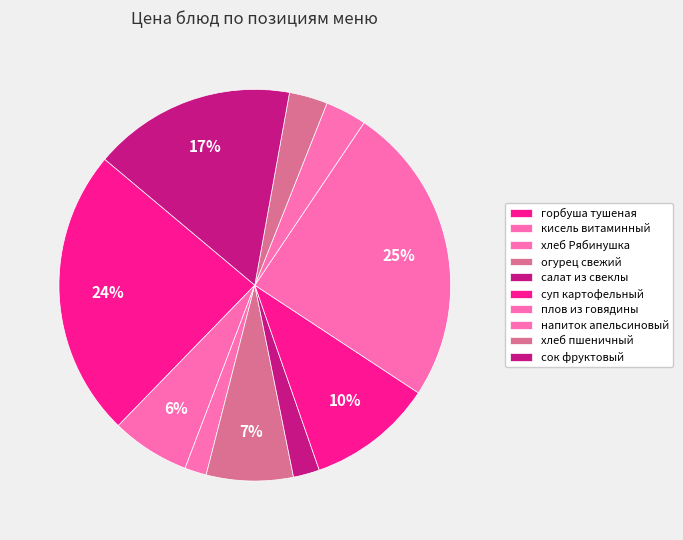

How many segments does this pie chart have?

10